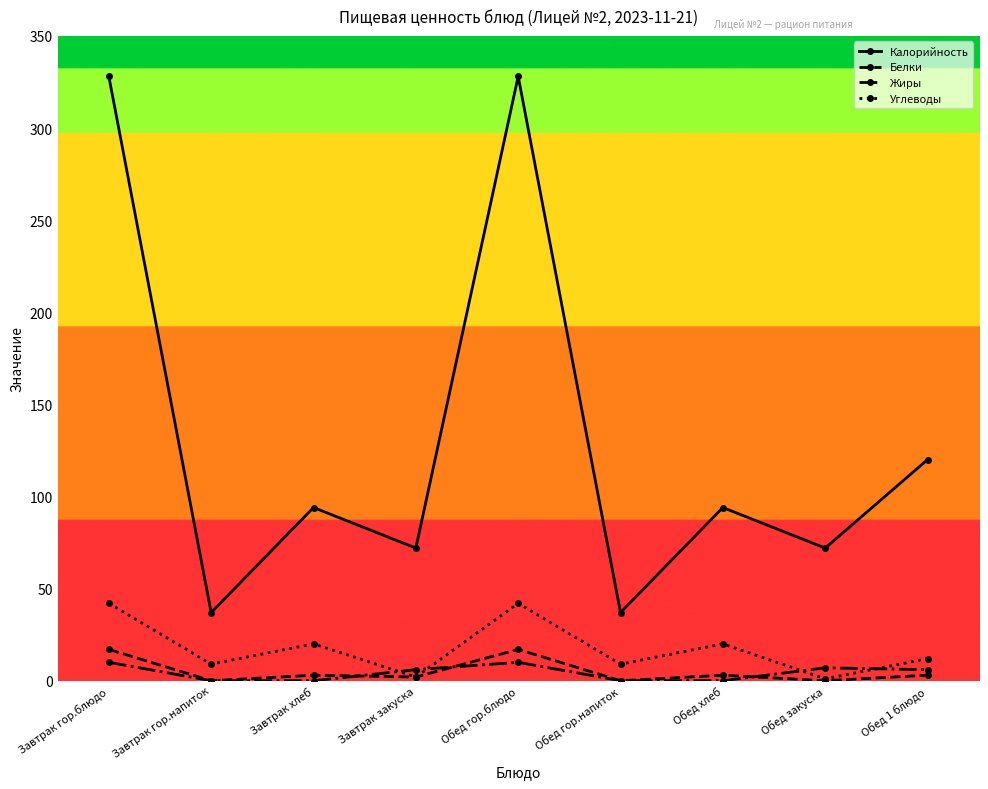

How many times do Жиры and Углеводы cross each other?

4